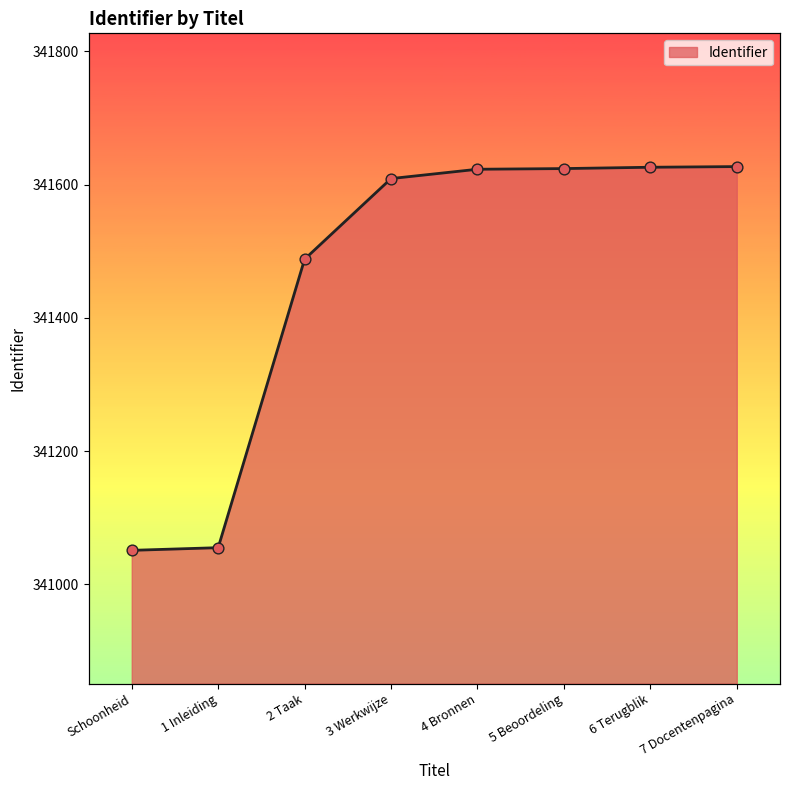

Between 2 Taak and Schoonheid, which is larger?

2 Taak